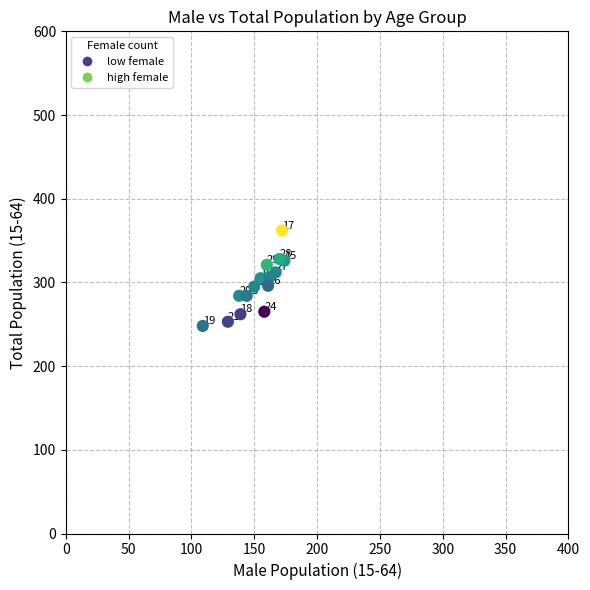

What Y value in the scatter plot is closest to 305?

305